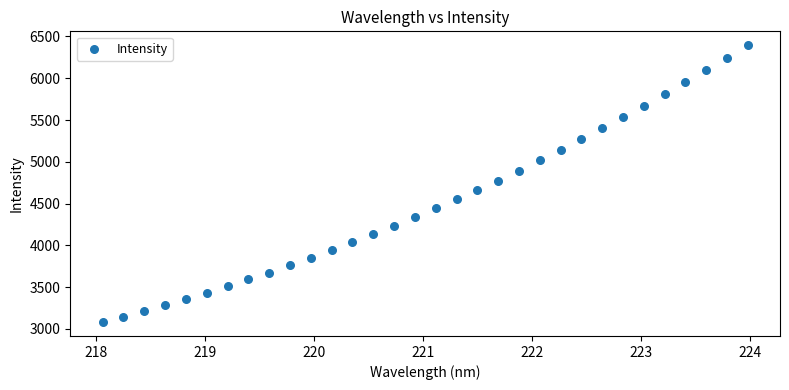

What is the range of Y values (max minus min)?

3315.4